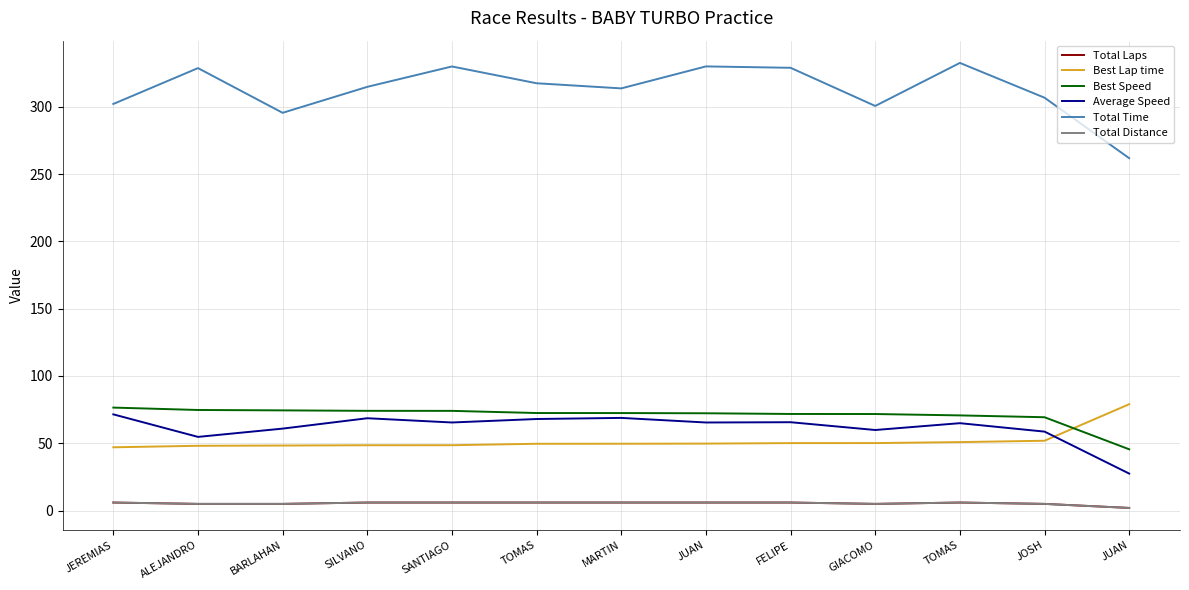

Does the chart display data point markers on the line(s)?

No